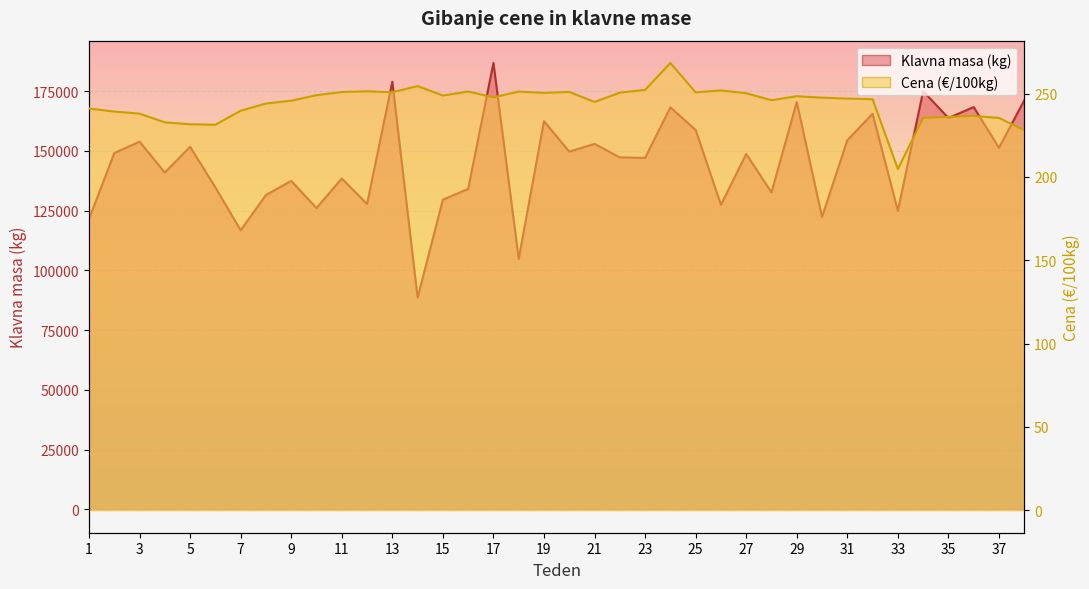

Where is the first local maximum for Klavna masa (kg)?

3